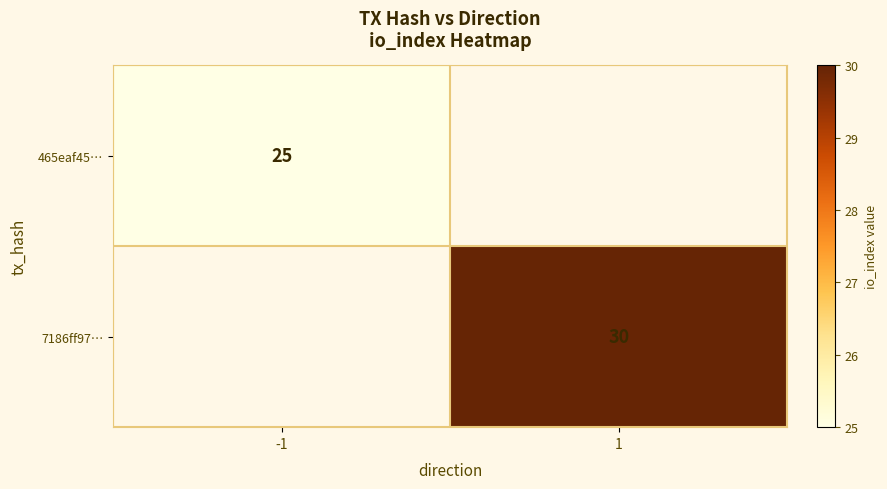

At how many categories does at least one series exceed 28?

1